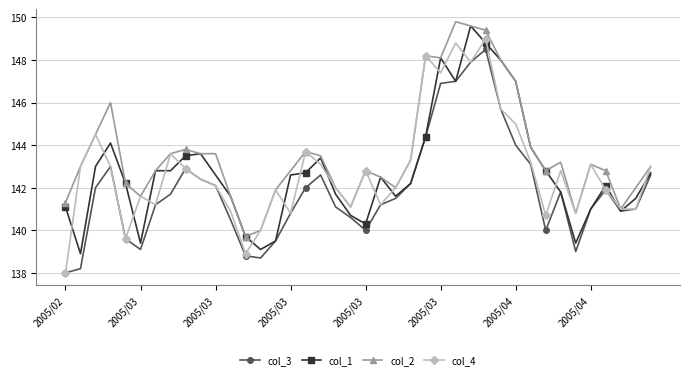

True or false: col_3 has more than 1 interior local peaks.

True